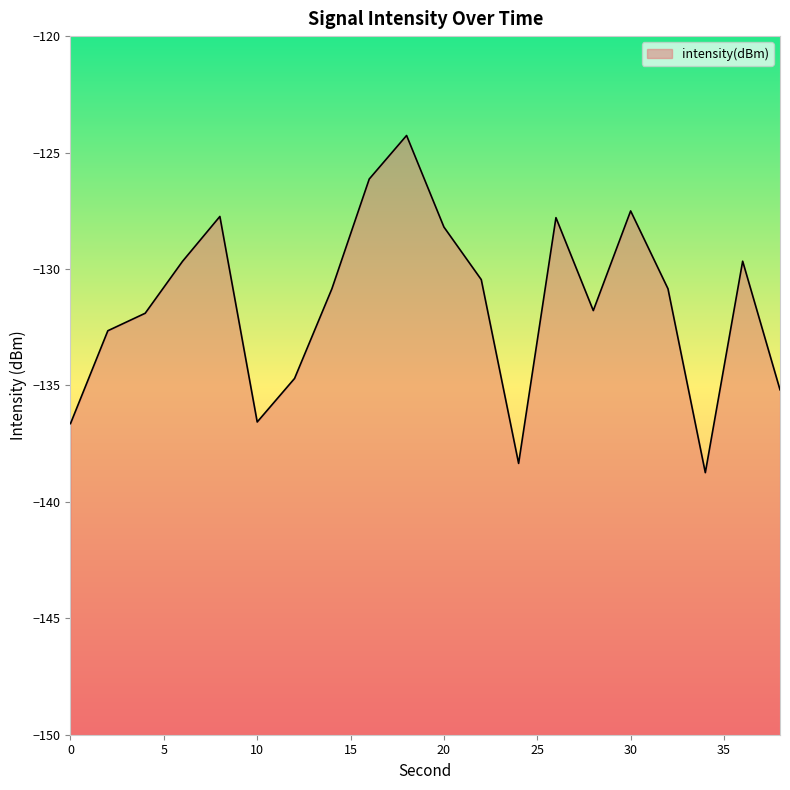

How many lines are shown in the chart?

1